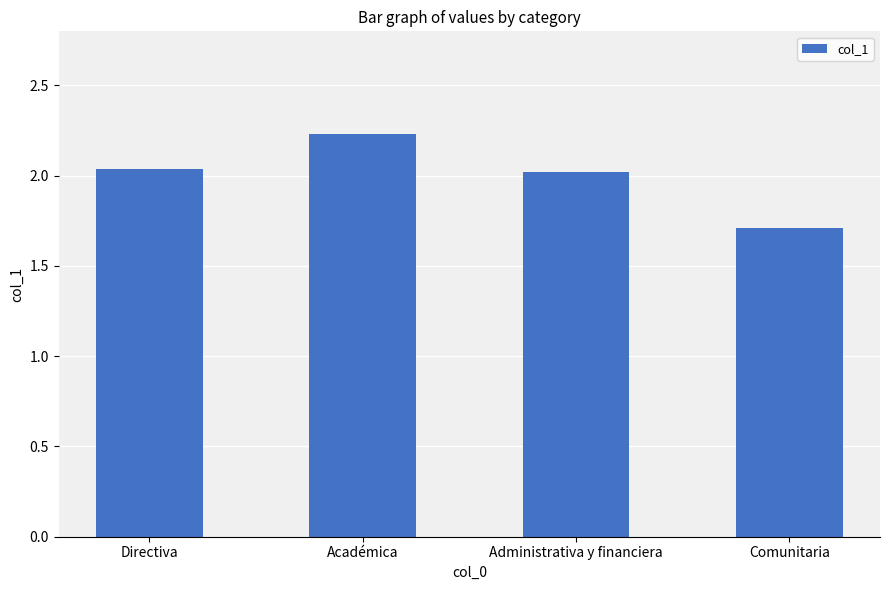

What is the difference between the maximum and minimum values?

0.5